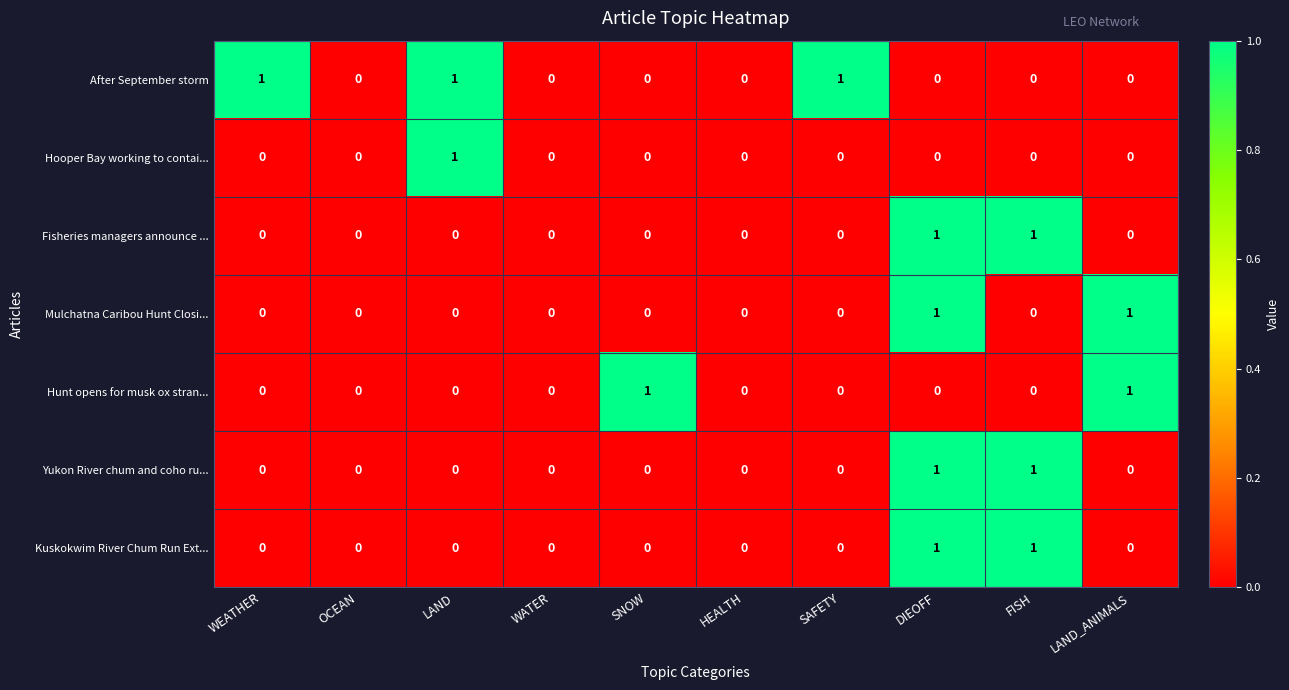

At which category is the sum across all series the highest?

DIEOFF